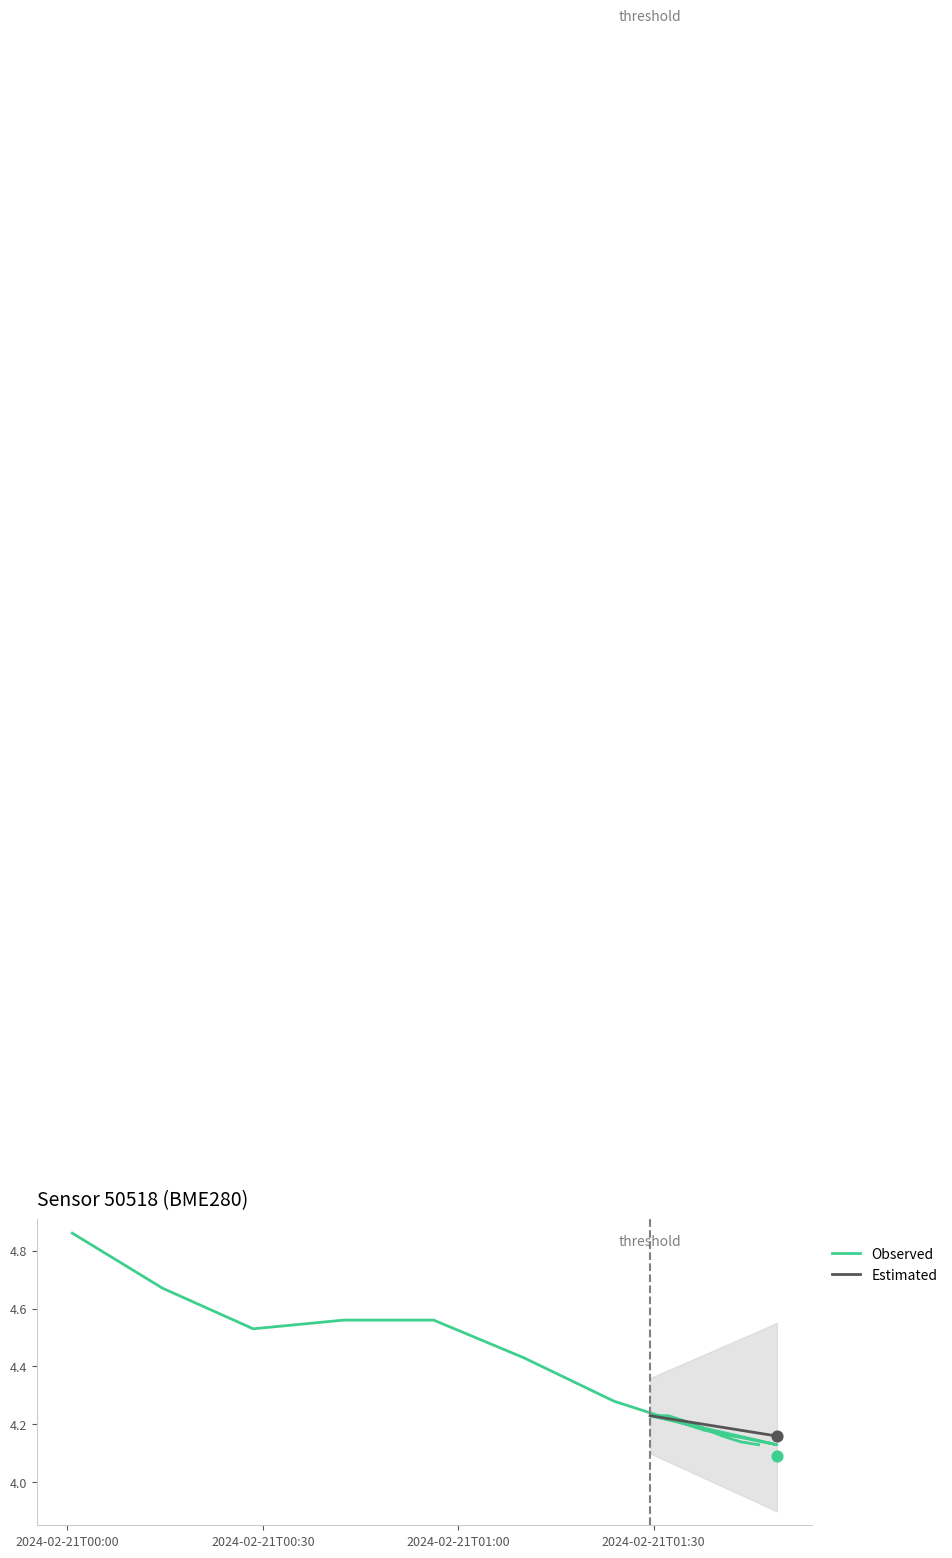

Approximately how many times larger is the value at 2024-02-21T01:23:55 compared to 2024-02-21T00:00:45?

0.9